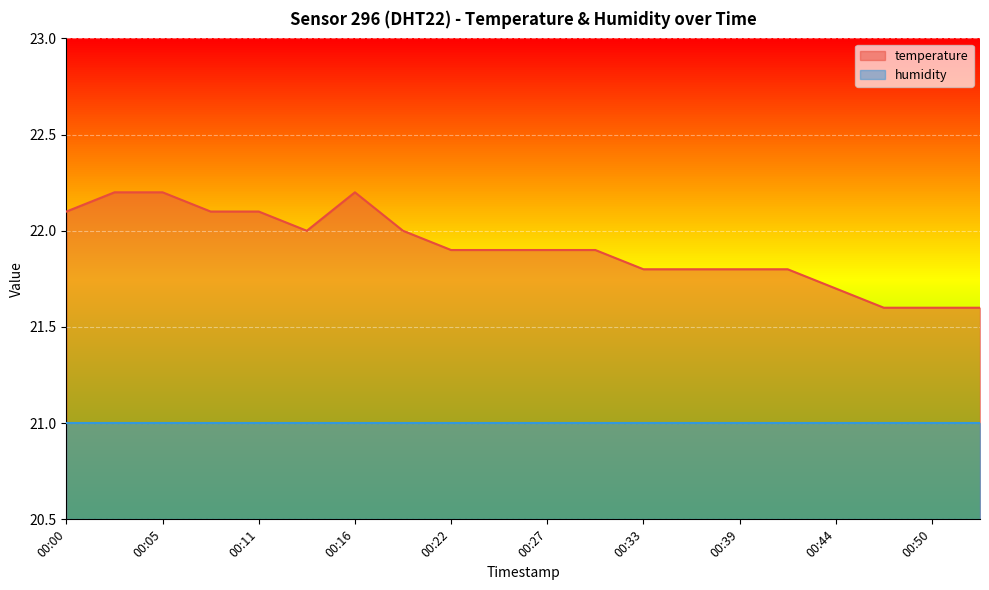

The chart shows a value of 21.9 at 00:30. True or false?

True